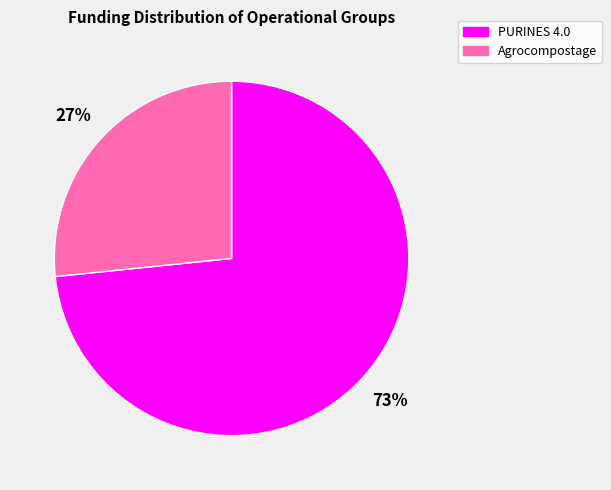

Do PURINES 4.0 and Agrocompostage together represent more than half of the pie?

Yes